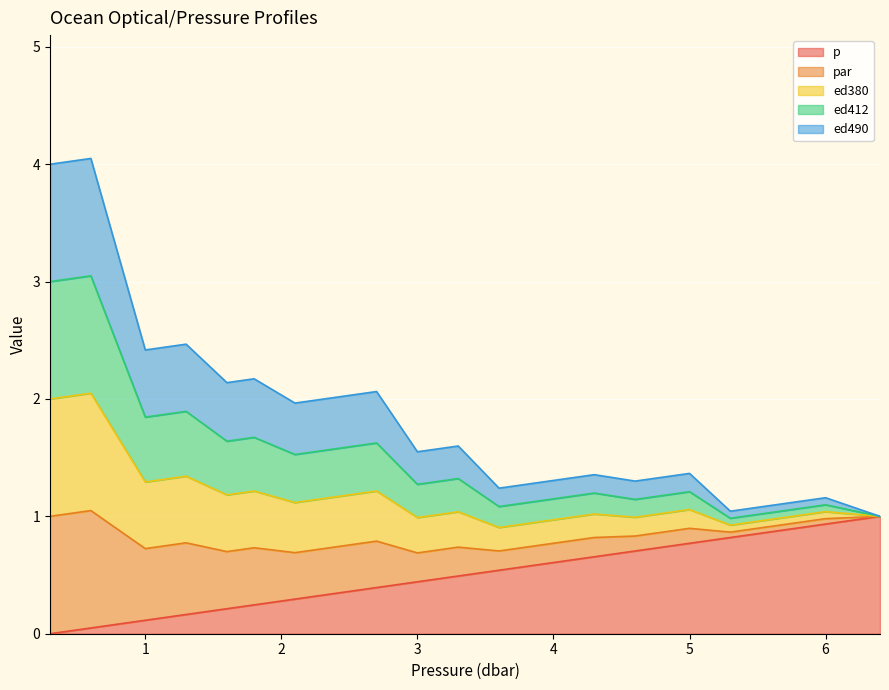

Does the chart display data point markers on the line(s)?

No